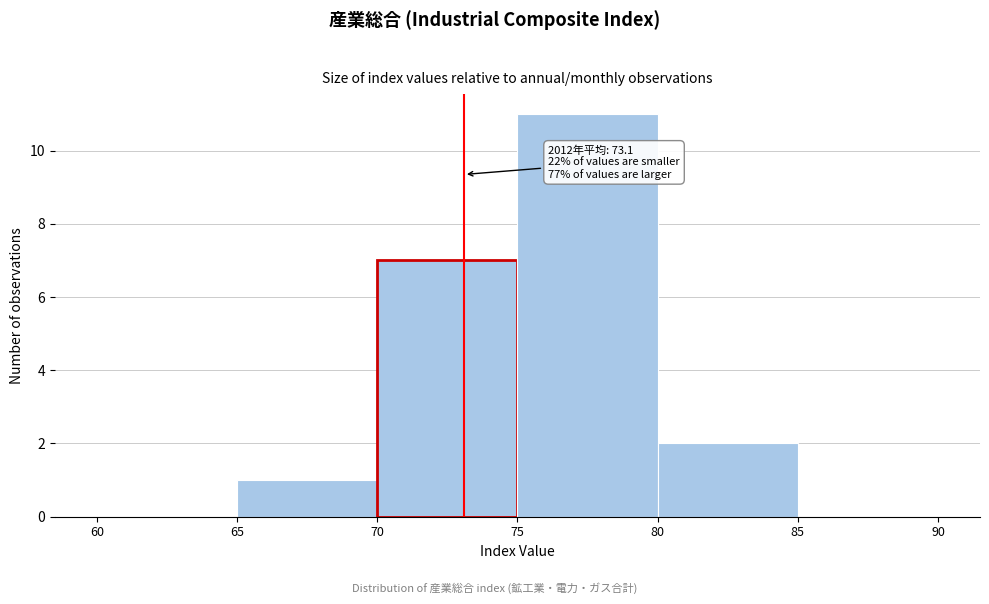

Which range on the x-axis has the tallest bar?

75 to 80